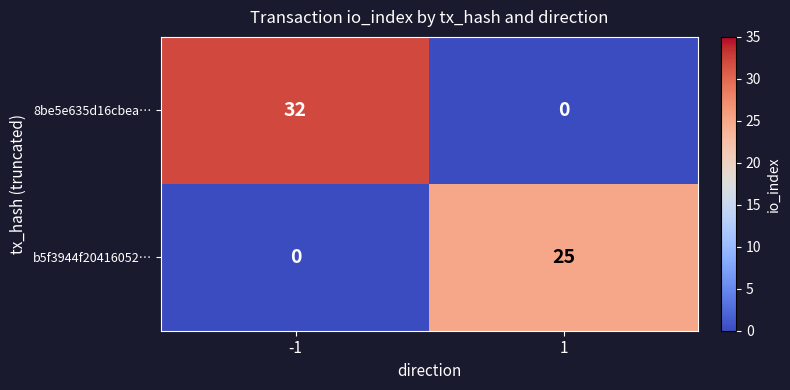

Rank the series by their average value, from highest to lowest.

8be5e635d16cbea…, b5f3944f20416052…